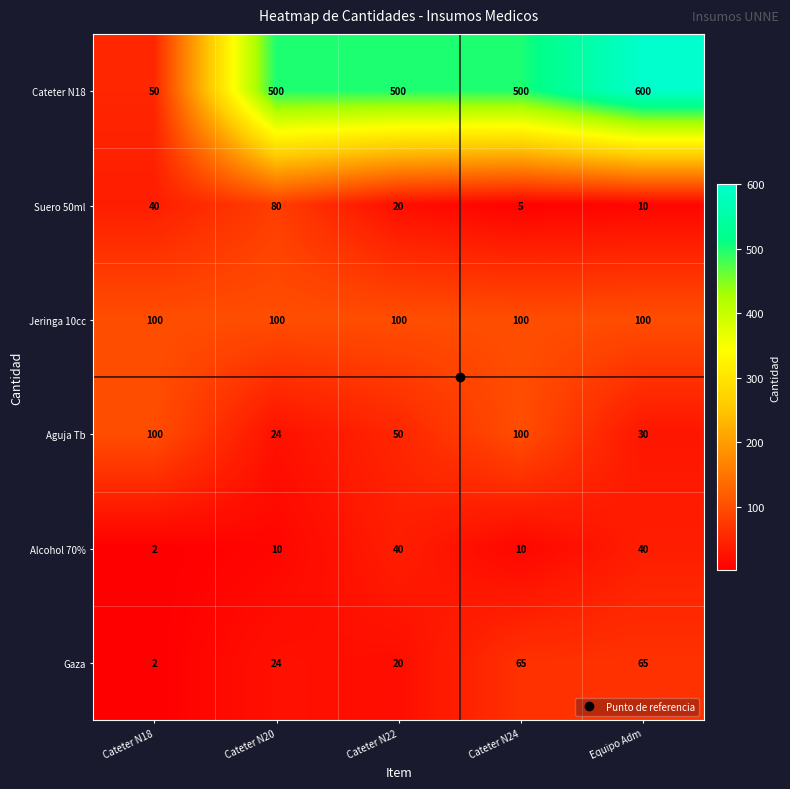

What is the greatest value displayed?

600